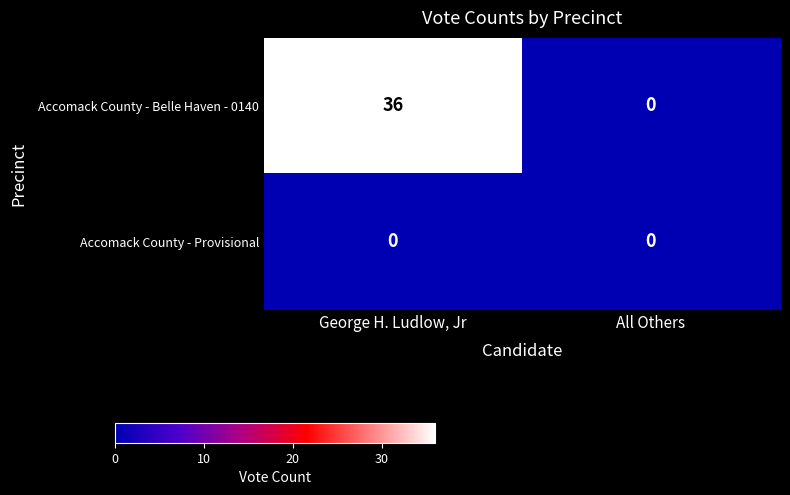

True or false: Accomack County - Belle Haven - 0140 has a value of 11 at All Others.

False